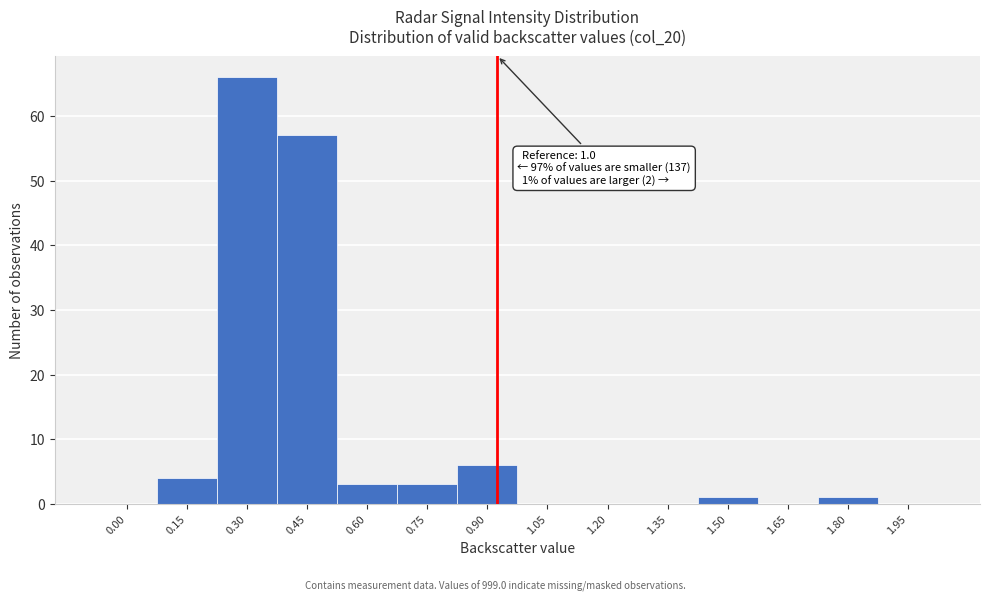

Reading right to left, what are all the values shown in this chart?

1.95=0	1.80=1	1.65=0	1.50=1	1.35=0	1.20=0	1.05=0	0.90=6	0.75=3	0.60=3	0.45=57	0.30=66	0.15=4	0.00=0